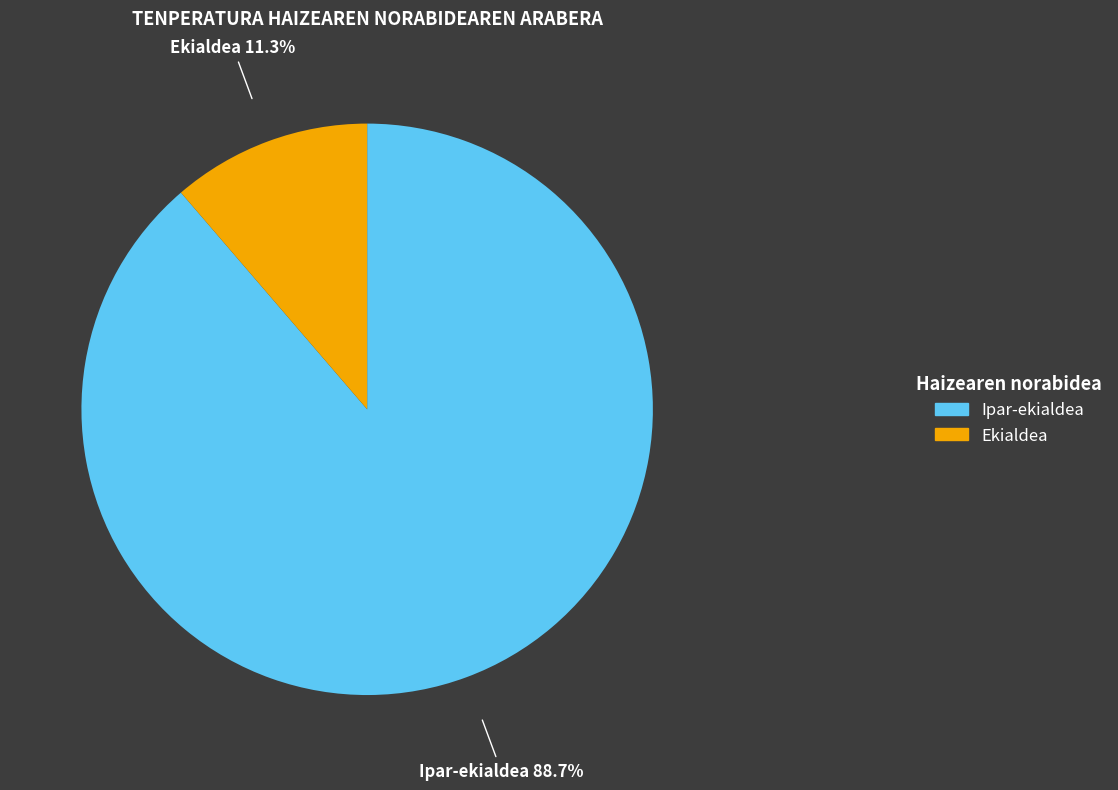

How much of the chart is everything except Ekialdea?

88.7%